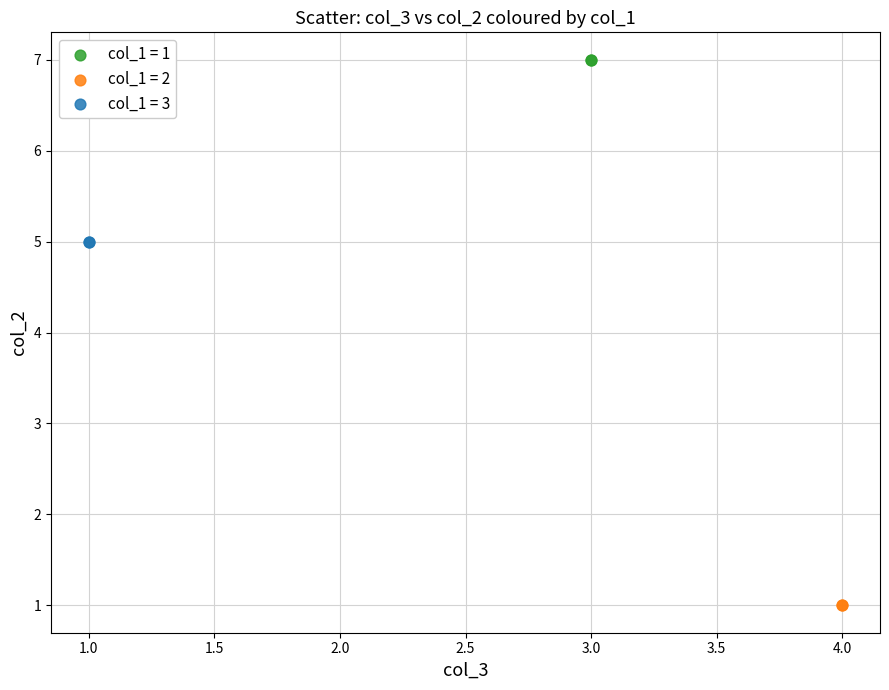

What are all the series names shown in the legend?

col_1 = 1, col_1 = 2, col_1 = 3